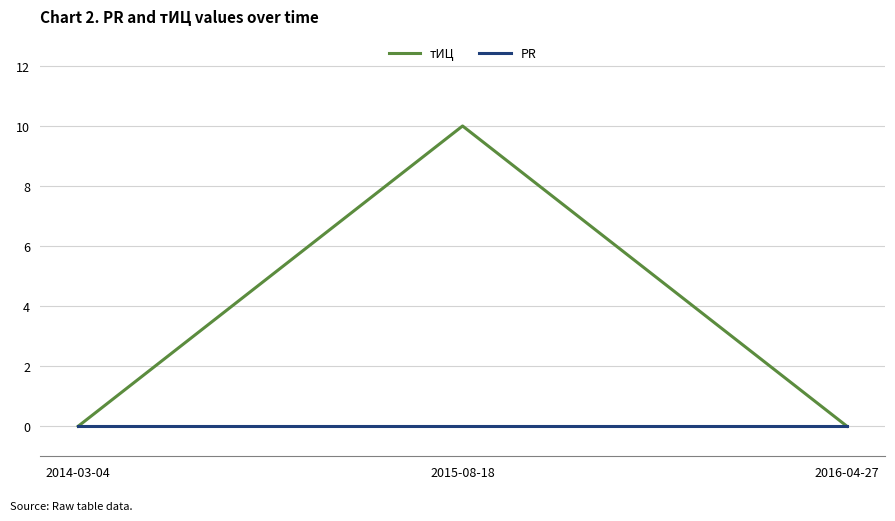

Reading right to left, list all the values displayed in this chart.

тИЦ: 0	10	0
PR: 0	0	0